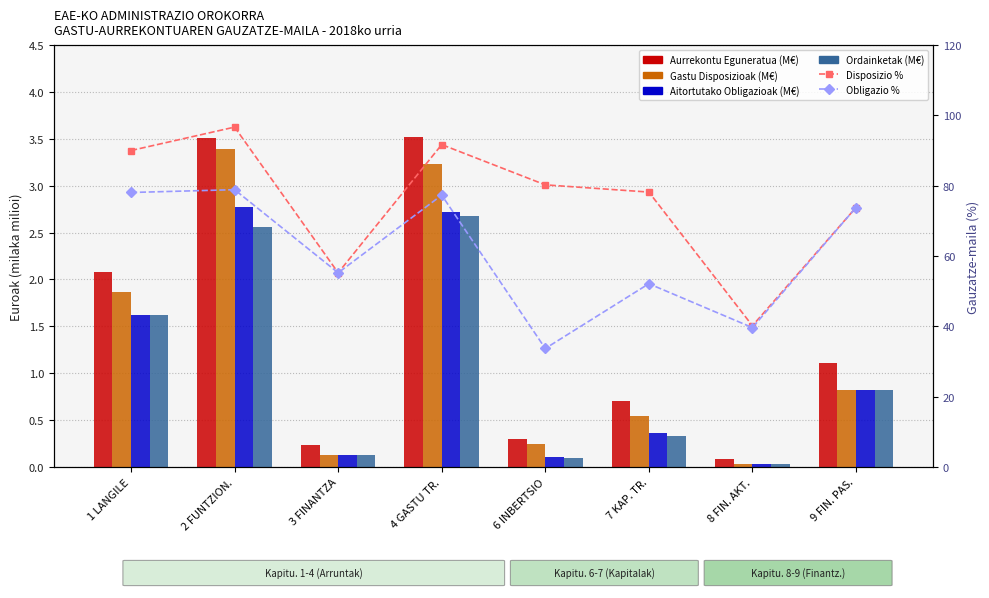

At which label does Gastu Disposizioak (M€) reach its minimum?

8 FIN. AKT.